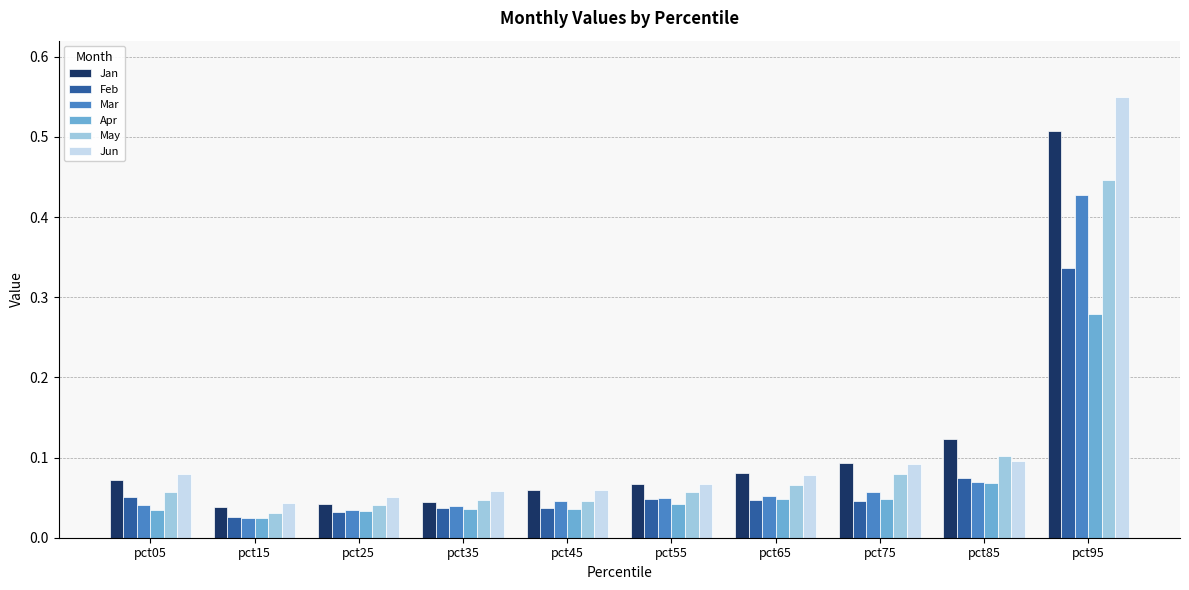

Which series changed the most between pct25 and pct35?

Jun